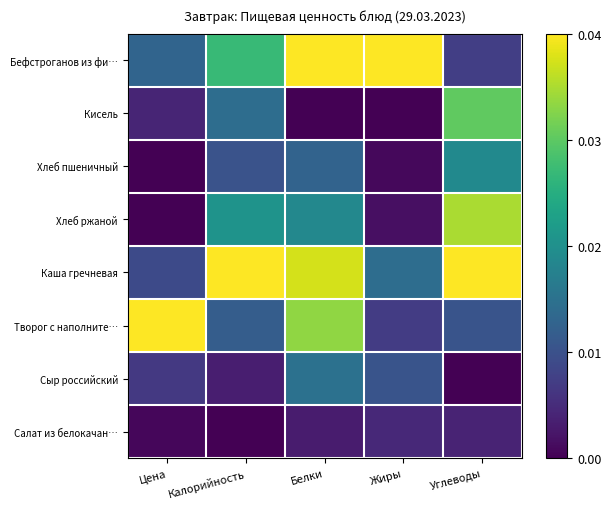

What is the difference between the highest and lowest values at Углеводы?

1.0